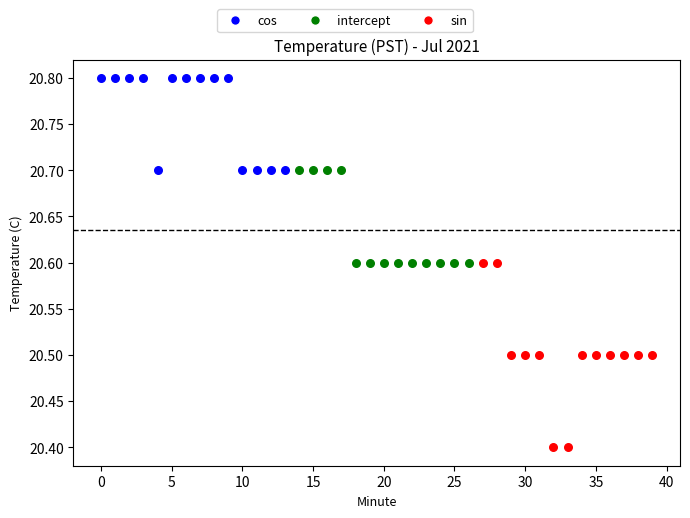

Which series reaches the maximum Y coordinate?

cos